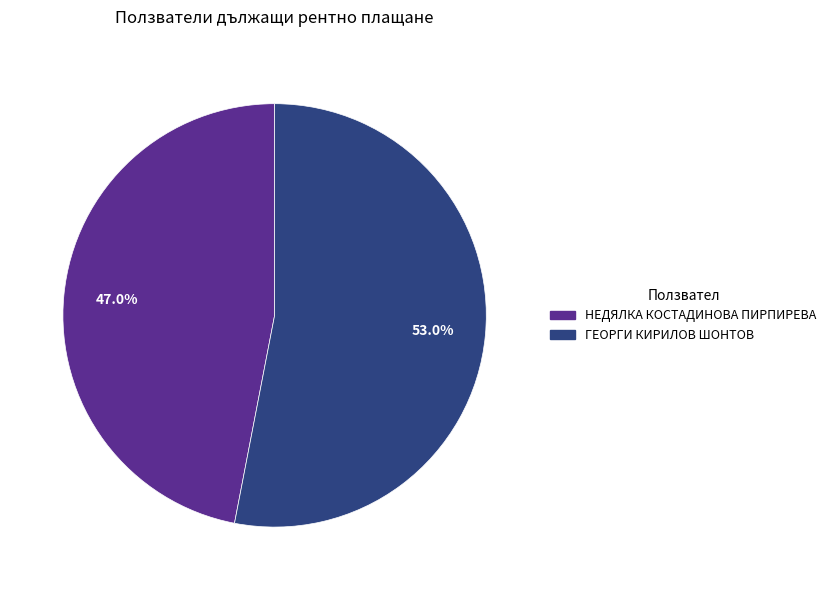

The ГЕОРГИ КИРИЛОВ ШОНТОВ slice represents 53% of the pie. True or false?

True